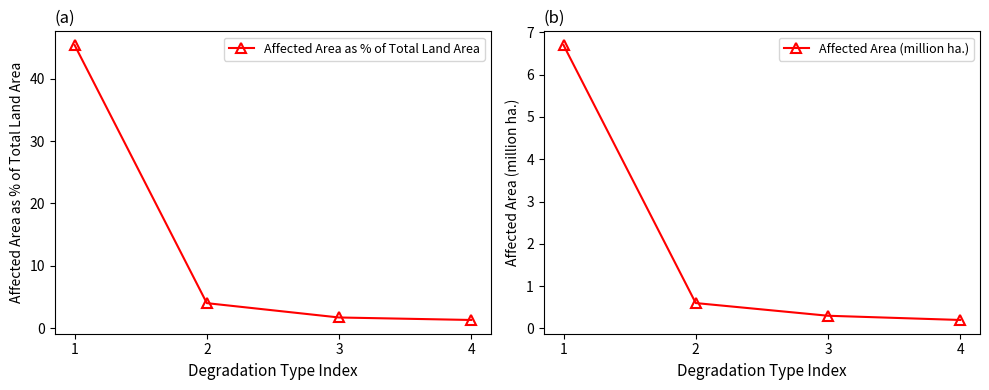

True or false: Affected Area (million ha.) has more than 2 interior local peaks.

False